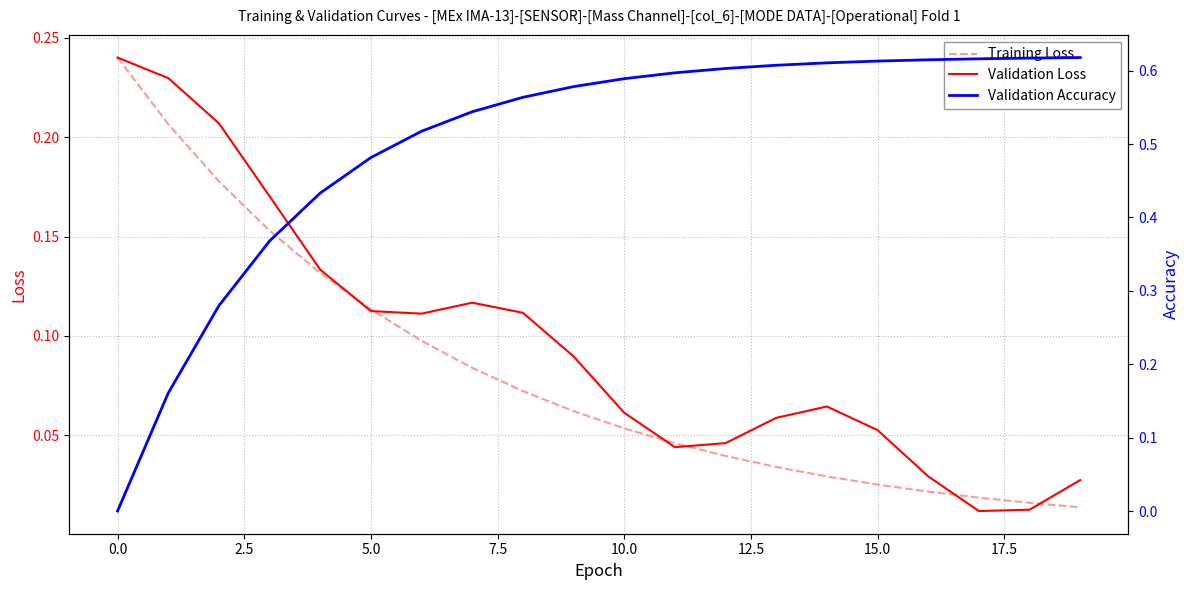

The value of Validation Accuracy at 18 is 0.3. True or false?

False